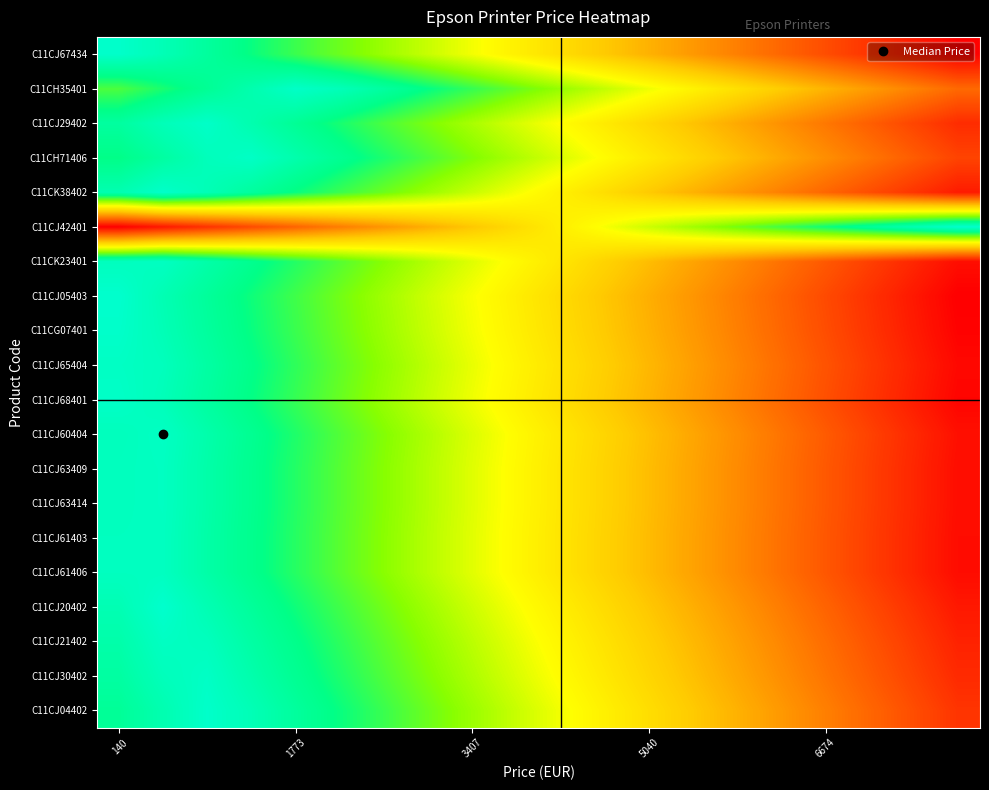

Which label corresponds to the largest value in the chart?

140